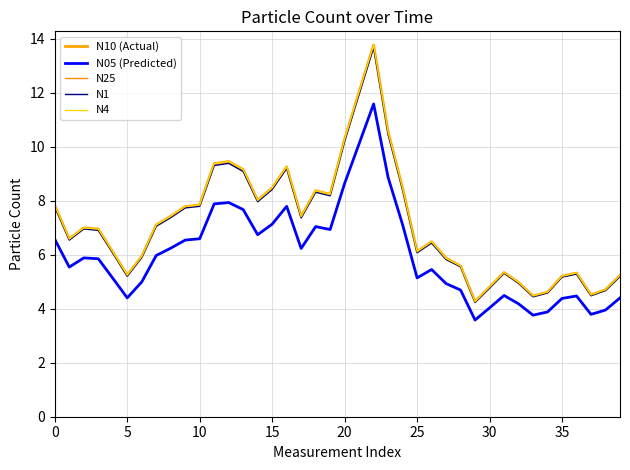

At which category is the sum across all series the highest?

22